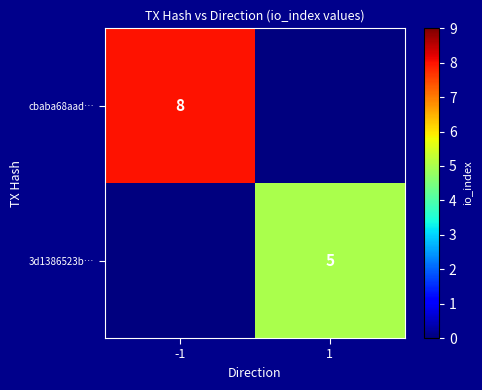

The cbaba68aad… series shows 8 at -1. True or false?

True